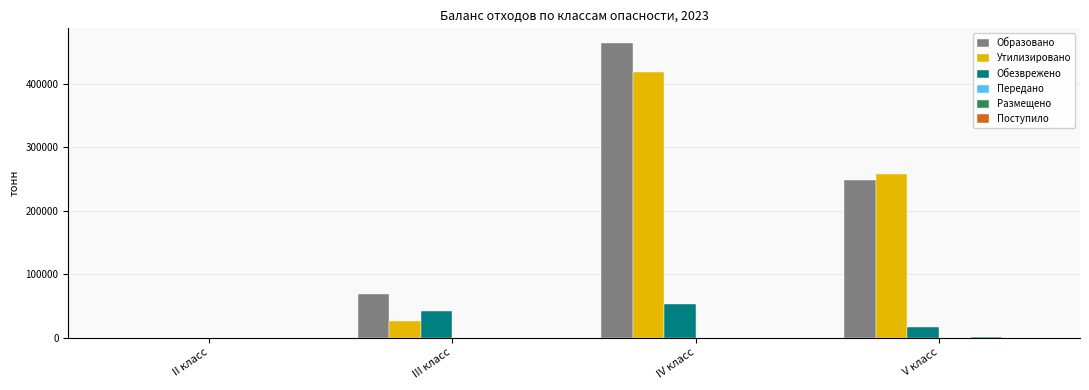

At which label is Образовано closest to 232042?

V класс